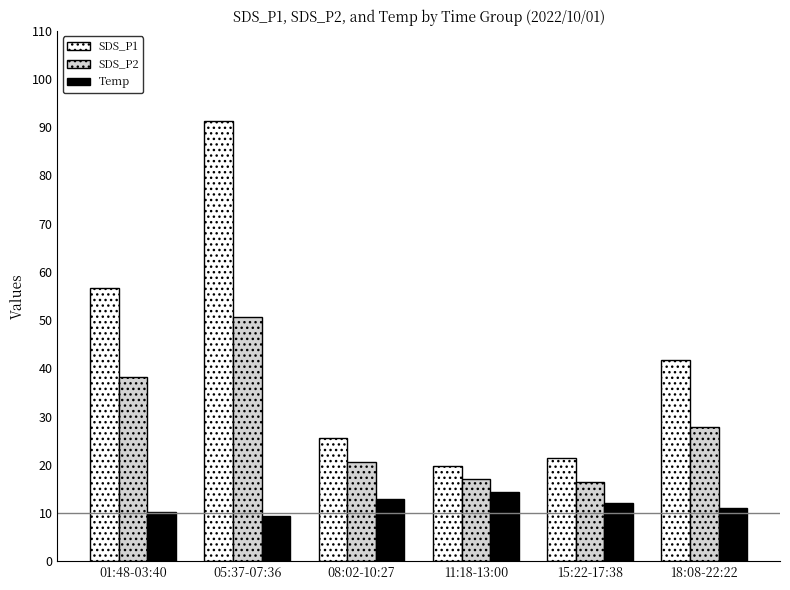

Which category has the highest value in the SDS_P2 series?

05:37-07:36